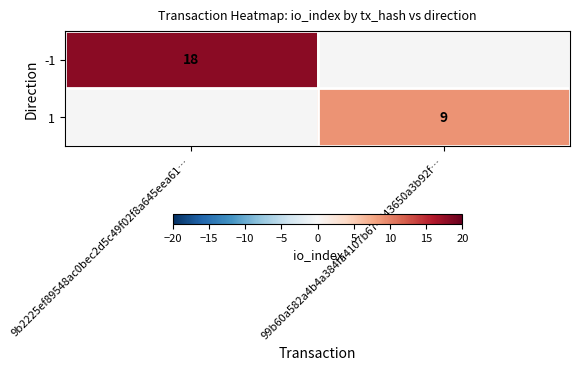

The value of -1 at 9b2225ef89548ac0bec2d5c49f02f8a645eea61… is 18. True or false?

True